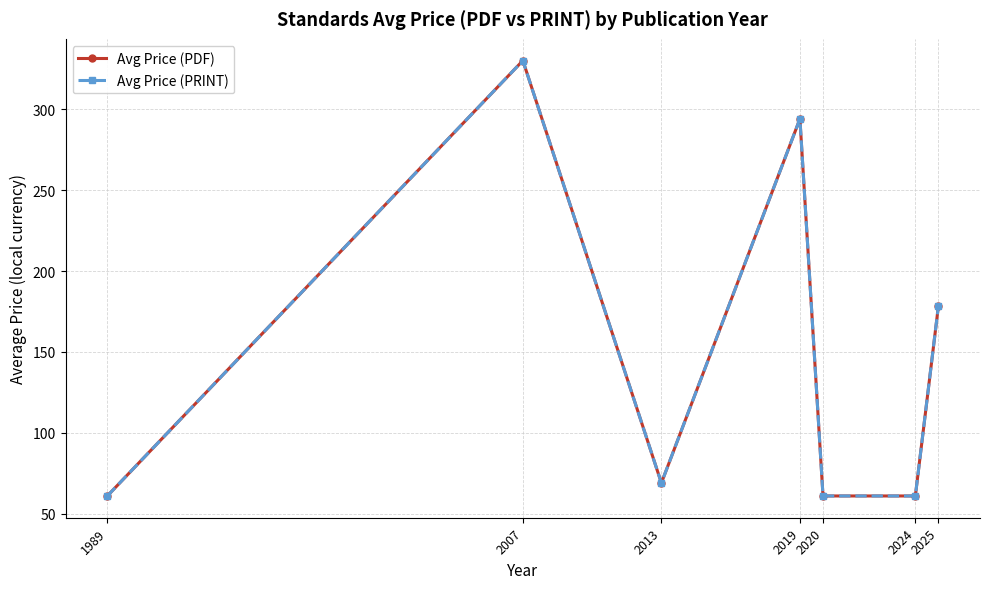

Where does the Avg Price (PRINT) series first go above 69?

2007